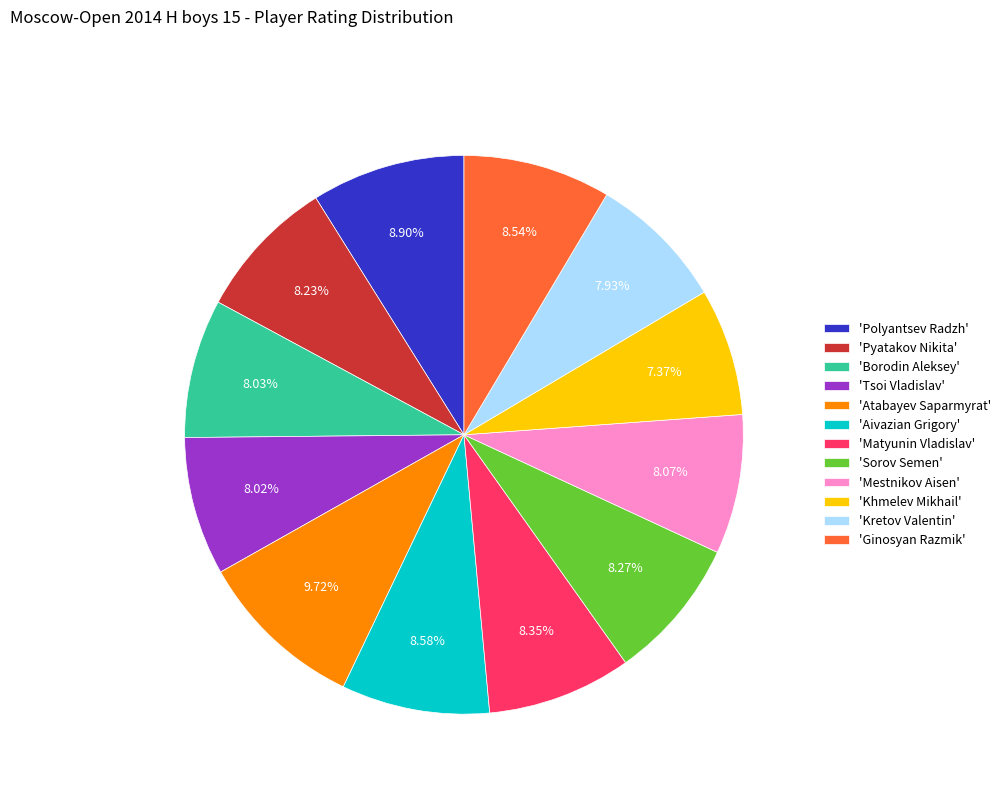

Count the number of slices in the pie.

12